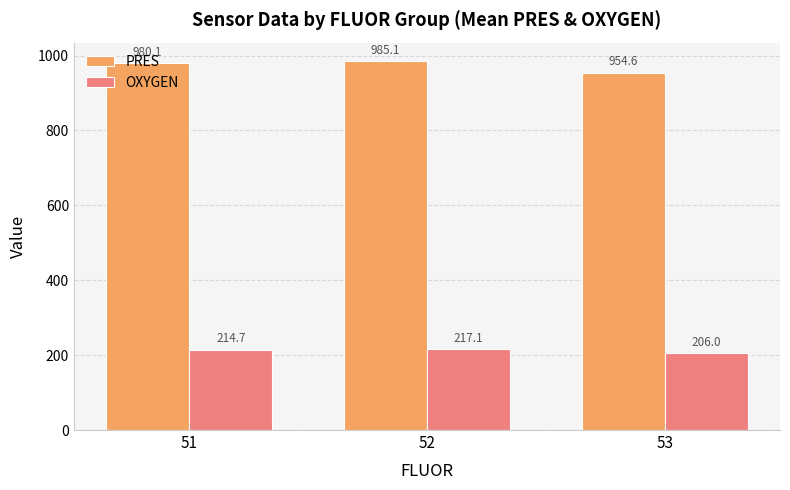

Which series has the largest total across all categories?

PRES